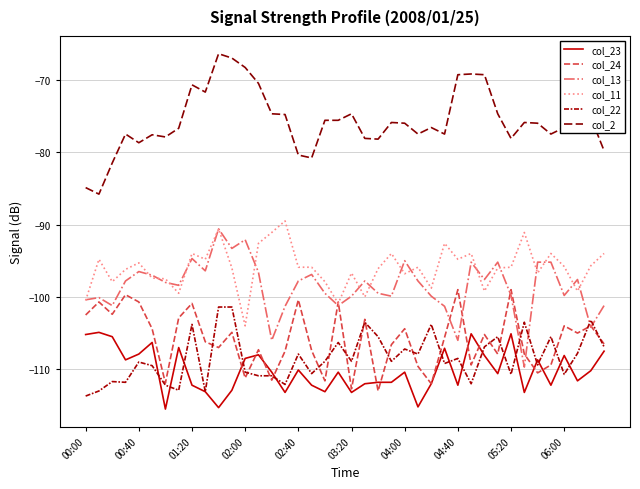

How many interior local peaks does the col_24 series have?

14